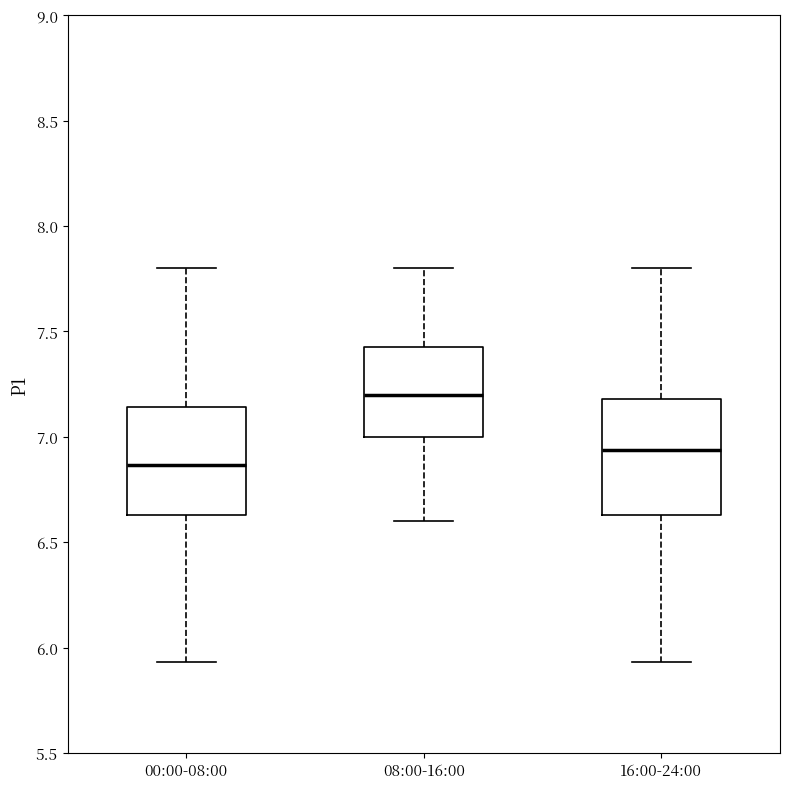

Where is the upper edge of the box for 00:00-08:00 on the y-axis? The values are not printed on the chart, so give them approximately, as read against the axis.

7.15